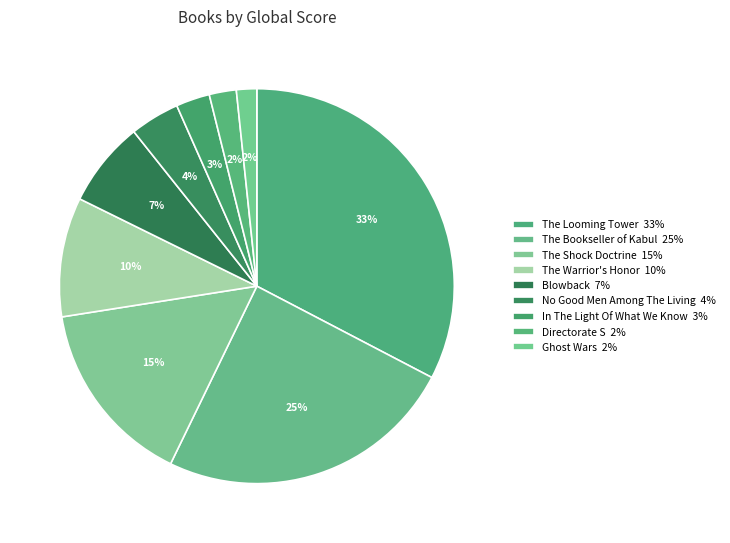

Which has a higher value, Ghost Wars or The Looming Tower?

The Looming Tower